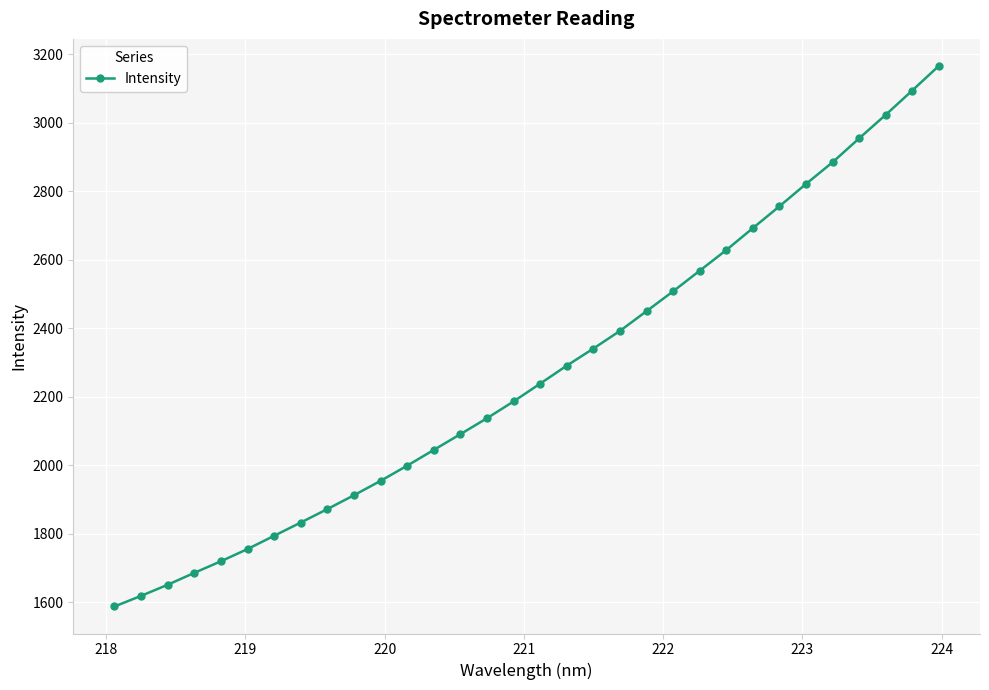

What is the average value?

2270.6